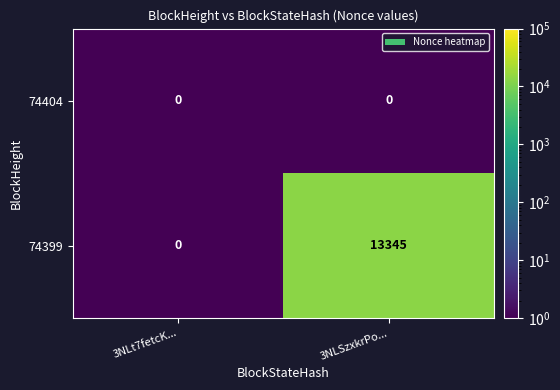

Which series has the largest total across all categories?

74399